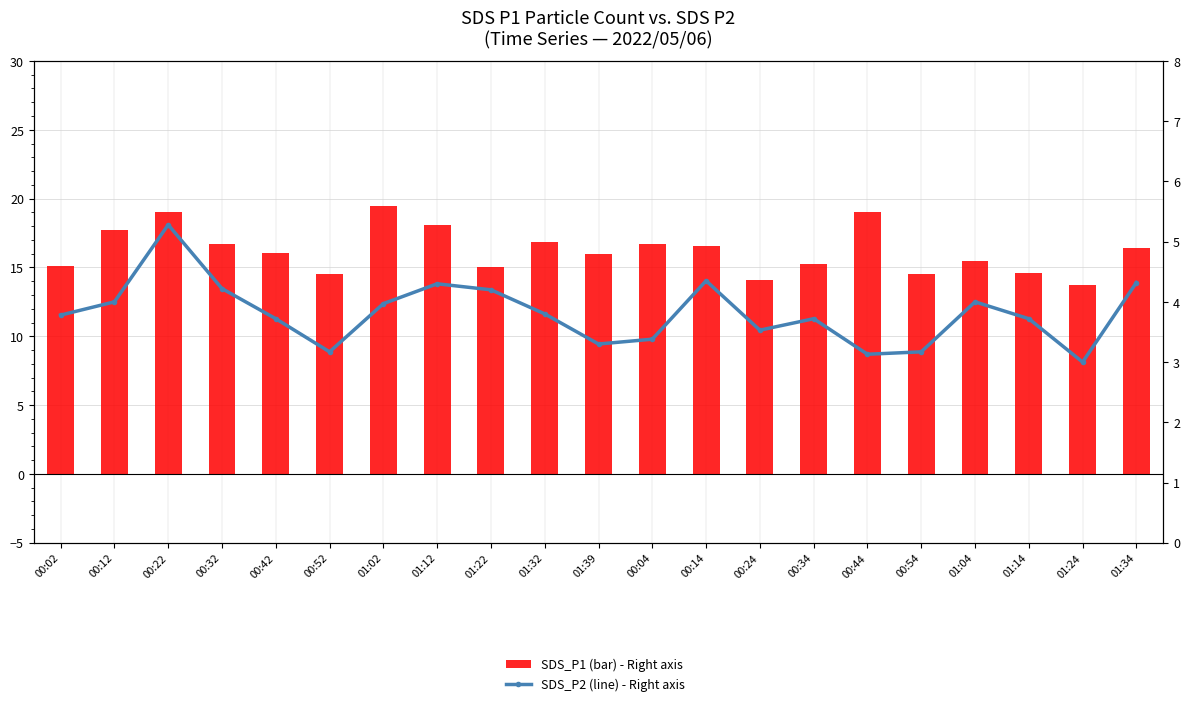

What is the sum of the SDS_P1 (bar) - Right axis values at 00:14 and 00:04?

33.3